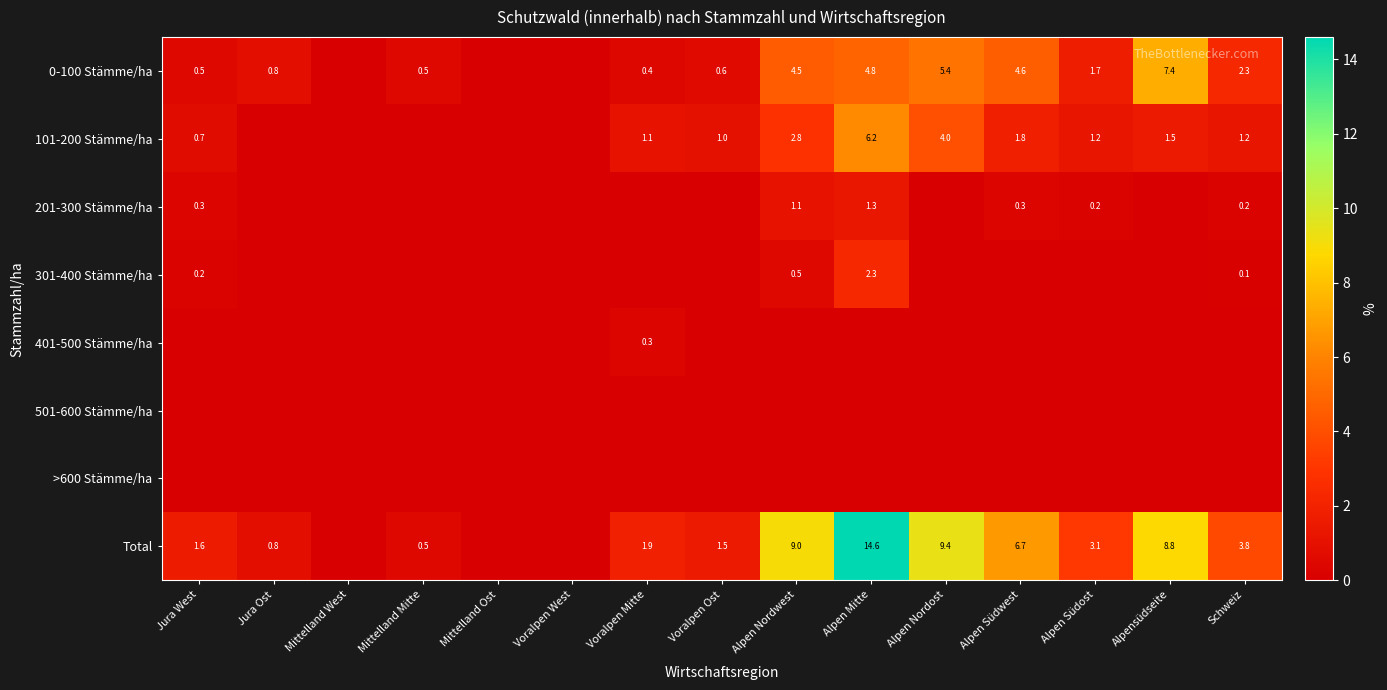

Is it true that 0-100 Stämme/ha equals 0.6 at Voralpen Ost?

True